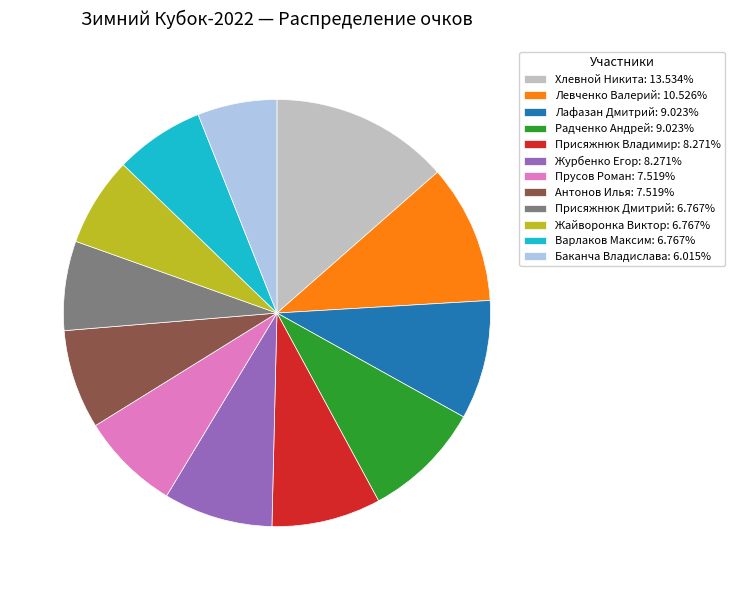

True or false: Лафазан Дмитрий accounts for 9% of the total.

True